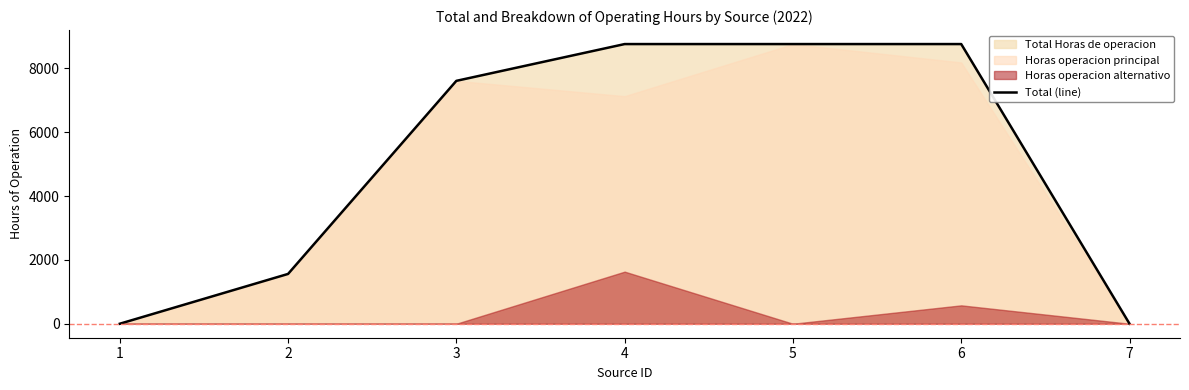

Between 3 and 6, which is larger?

6